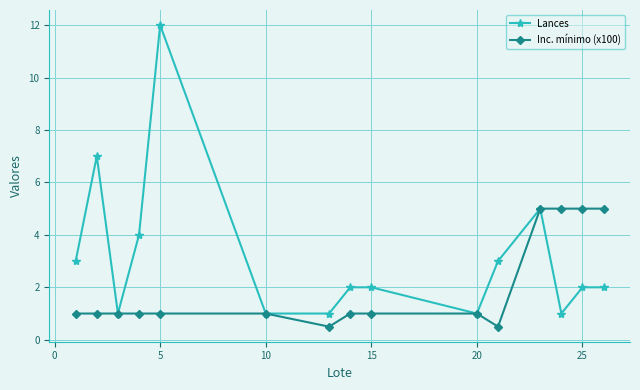

What is the minimum value shown in the chart?

0.5